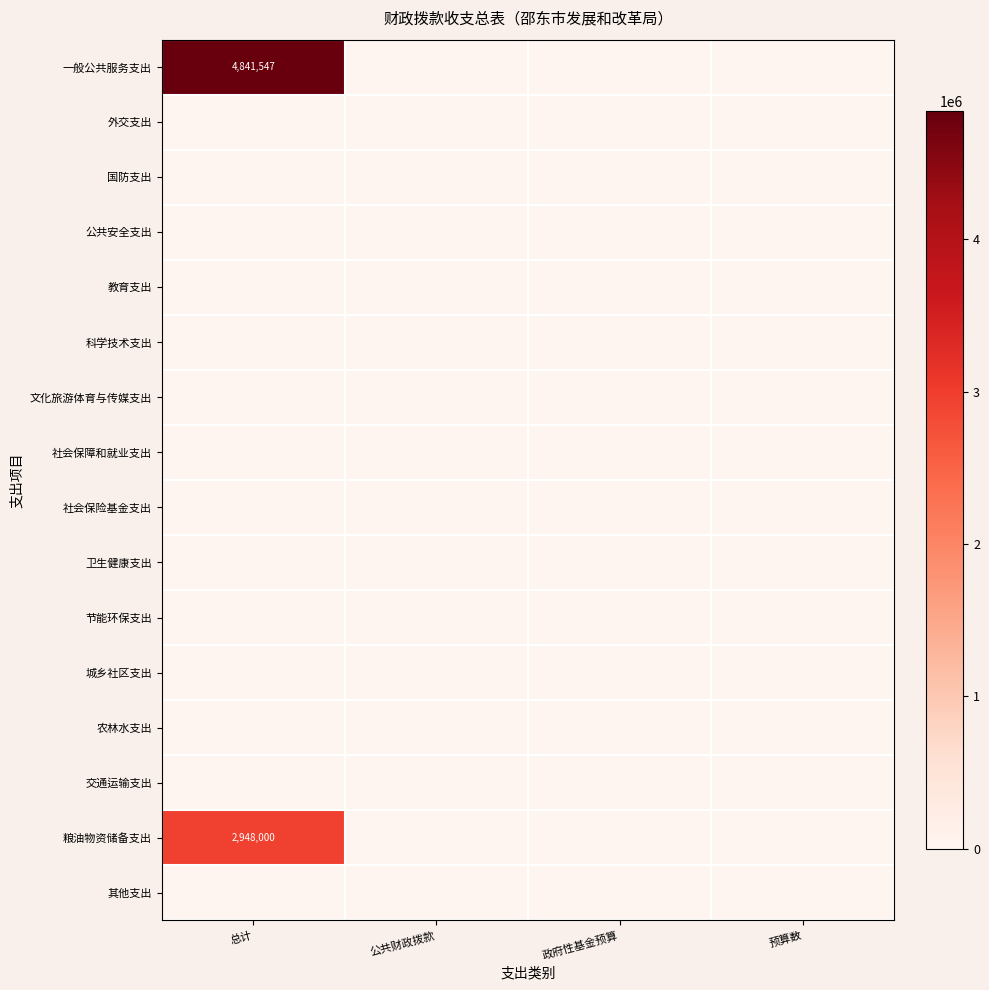

Which series has the largest total across all categories?

一般公共服务支出